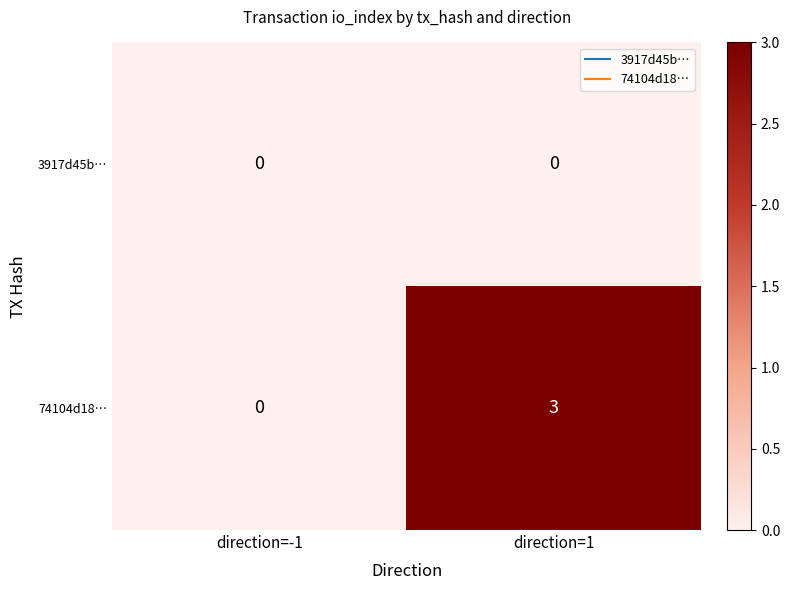

Rank the categories by 74104d18… value from lowest to highest.

direction=-1, direction=1